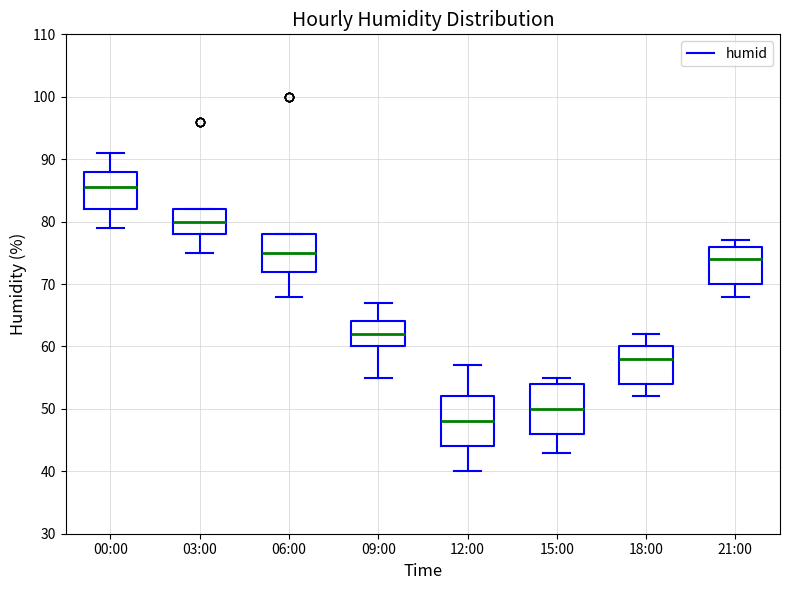

Reading left to right, read every box against the y-axis: the position of its median line, the range the box covers, and the ends of its whiskers. The values are not printed on the chart, so give them approximately, as read against the axis.

00:00: median 86, box 82 to 88, whiskers 79 to 91
03:00: median 80, box 78 to 82, whiskers 75 to 82
06:00: median 75, box 72 to 78, whiskers 68 to 78
09:00: median 62, box 60 to 64, whiskers 55 to 67
12:00: median 48, box 44 to 52, whiskers 40 to 57
15:00: median 50, box 46 to 54, whiskers 43 to 55
18:00: median 58, box 54 to 60, whiskers 52 to 62
21:00: median 74, box 70 to 76, whiskers 68 to 77